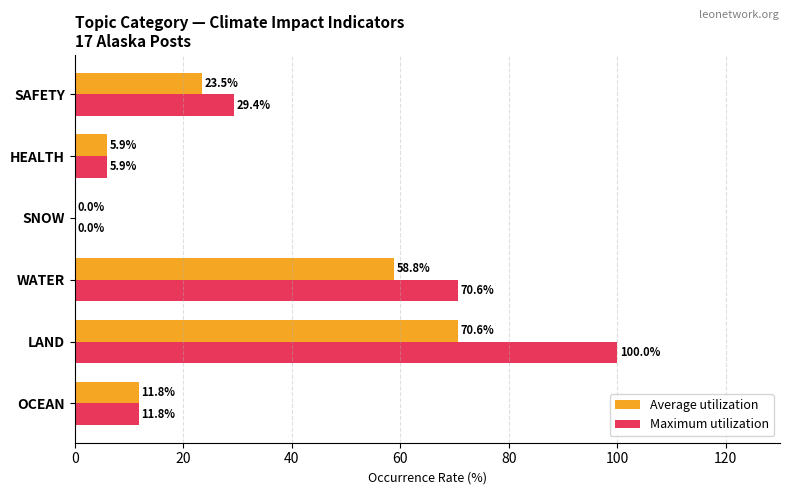

What is the sum of all Maximum utilization values?

217.7